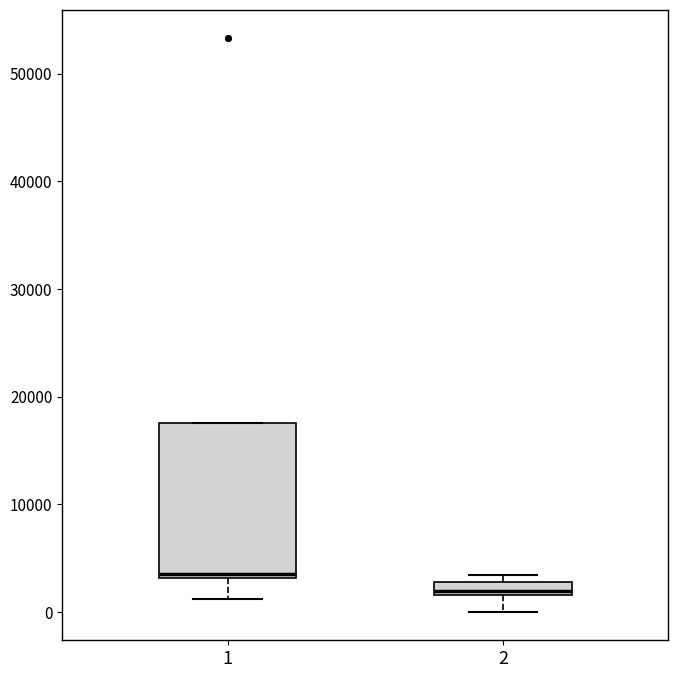

Where does the lower whisker of the box at x = 1 end on the y-axis? The values are not printed on the chart, so give them approximately, as read against the axis.

1000